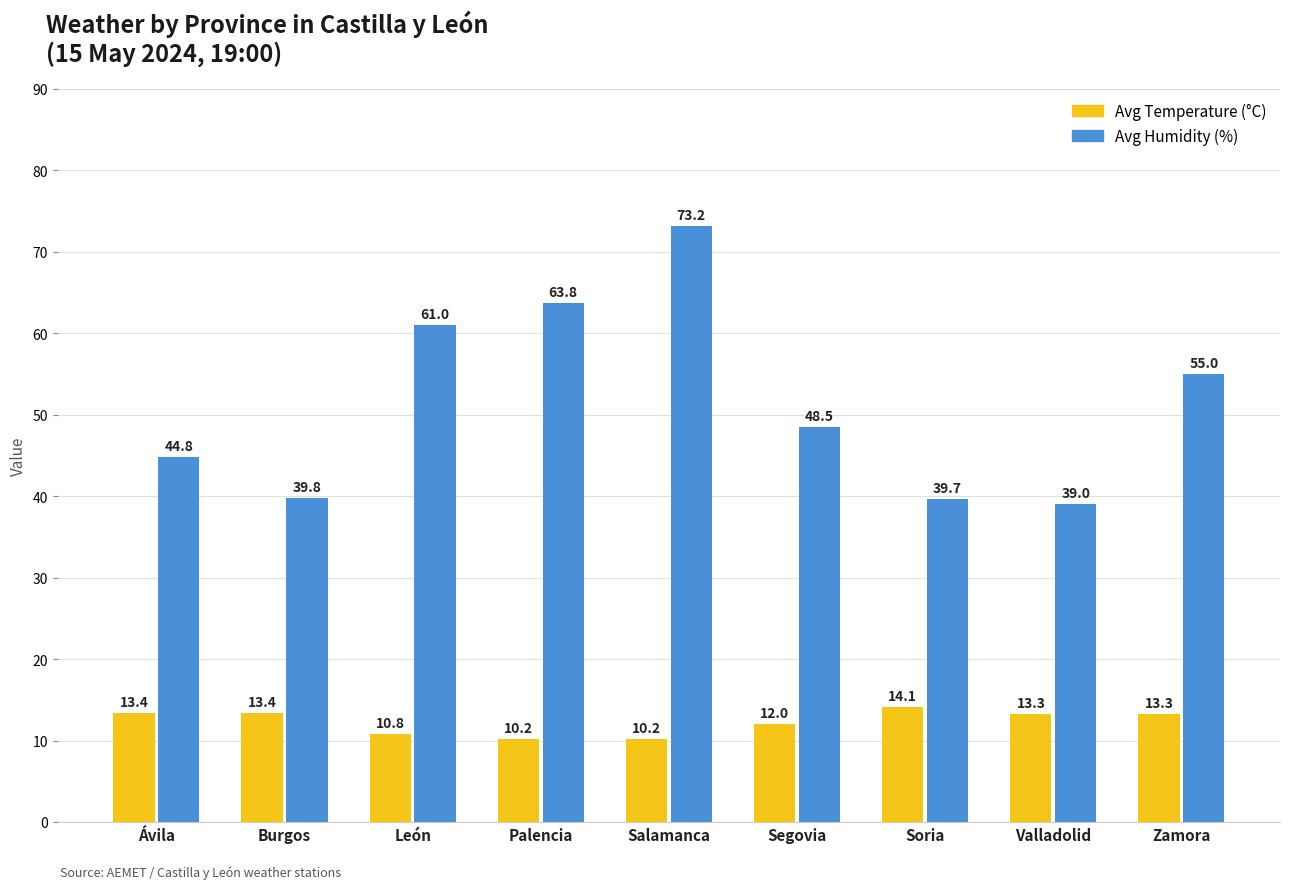

What is the difference between the maximum and second lowest values in the Avg Humidity (%) series?

33.5